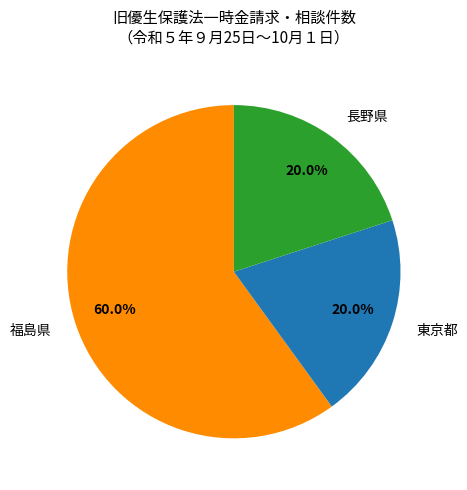

What is the ratio of the value at 福島県 to the value at 東京都?

3.0